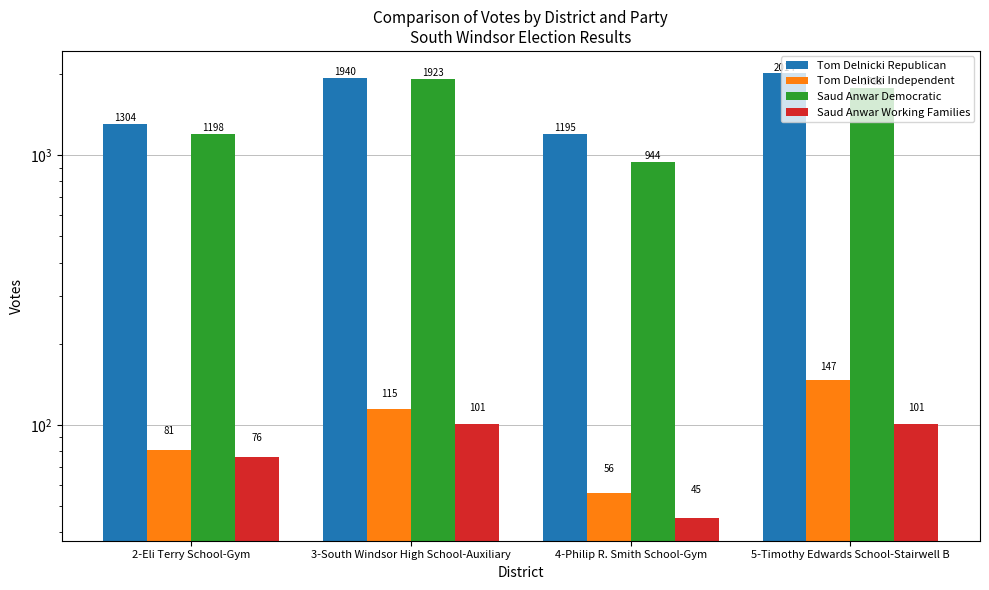

What is the difference between the Tom Delnicki Independent values at 2-Eli Terry School-Gym and 5-Timothy Edwards School-Stairwell B?

66